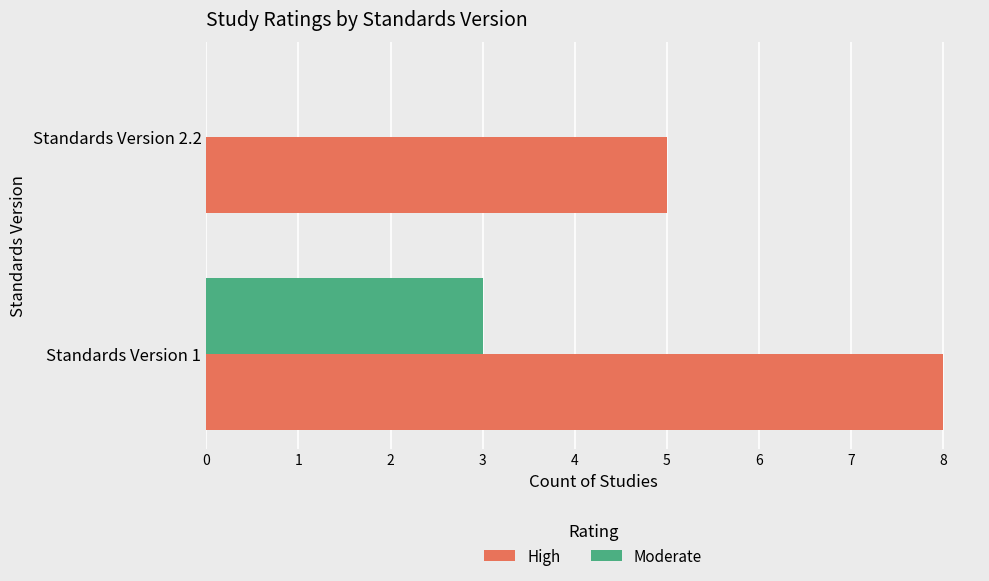

At which category does the chart reach its peak across all series?

Standards Version 1